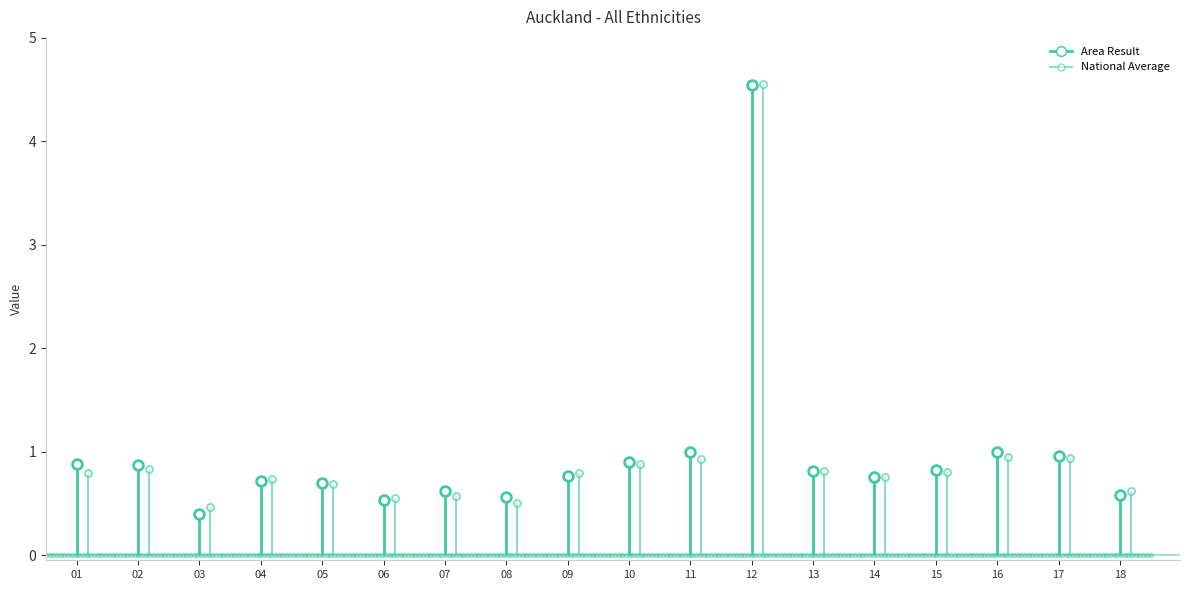

Where is the first local maximum for Area Result?

04